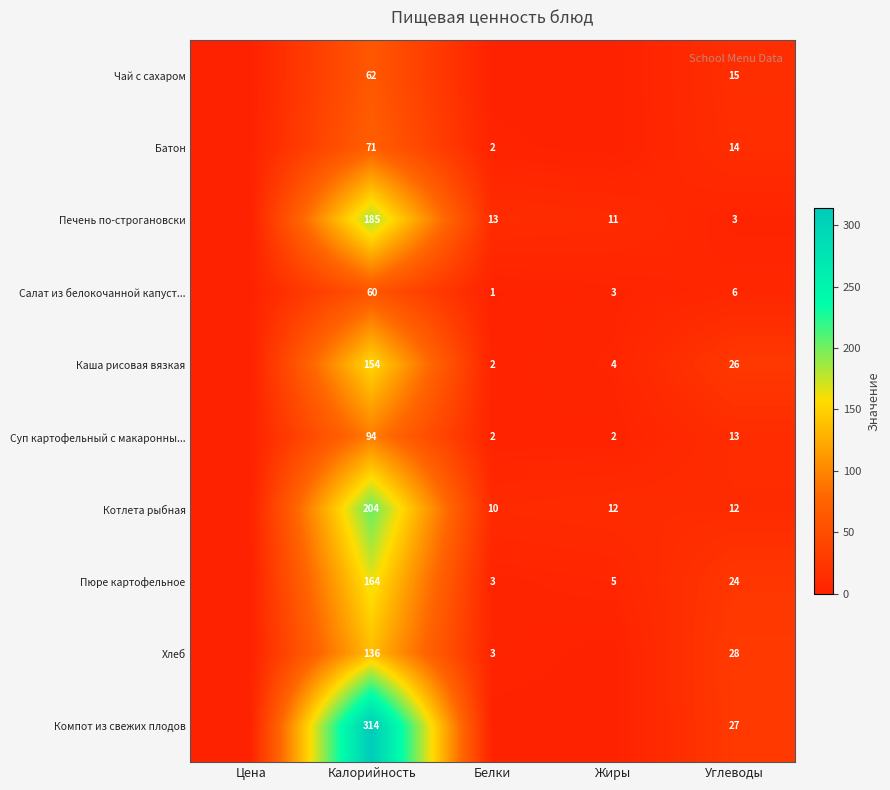

What is the spread (max minus min) of values at Углеводы?

25